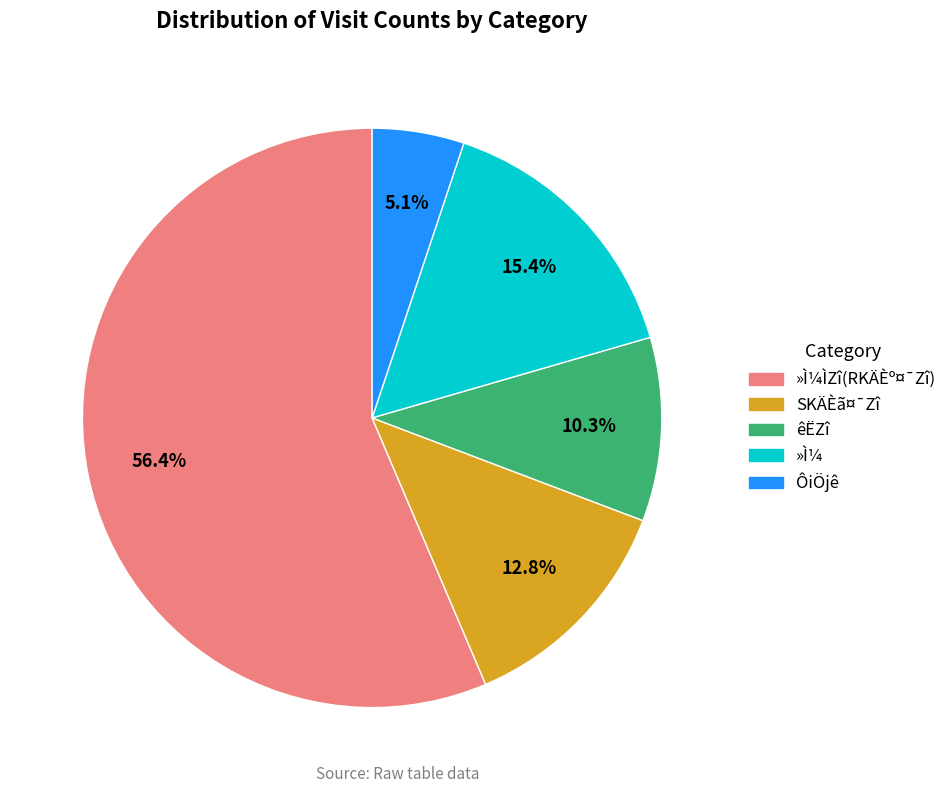

To the nearest percent, what is the average slice percentage?

20%